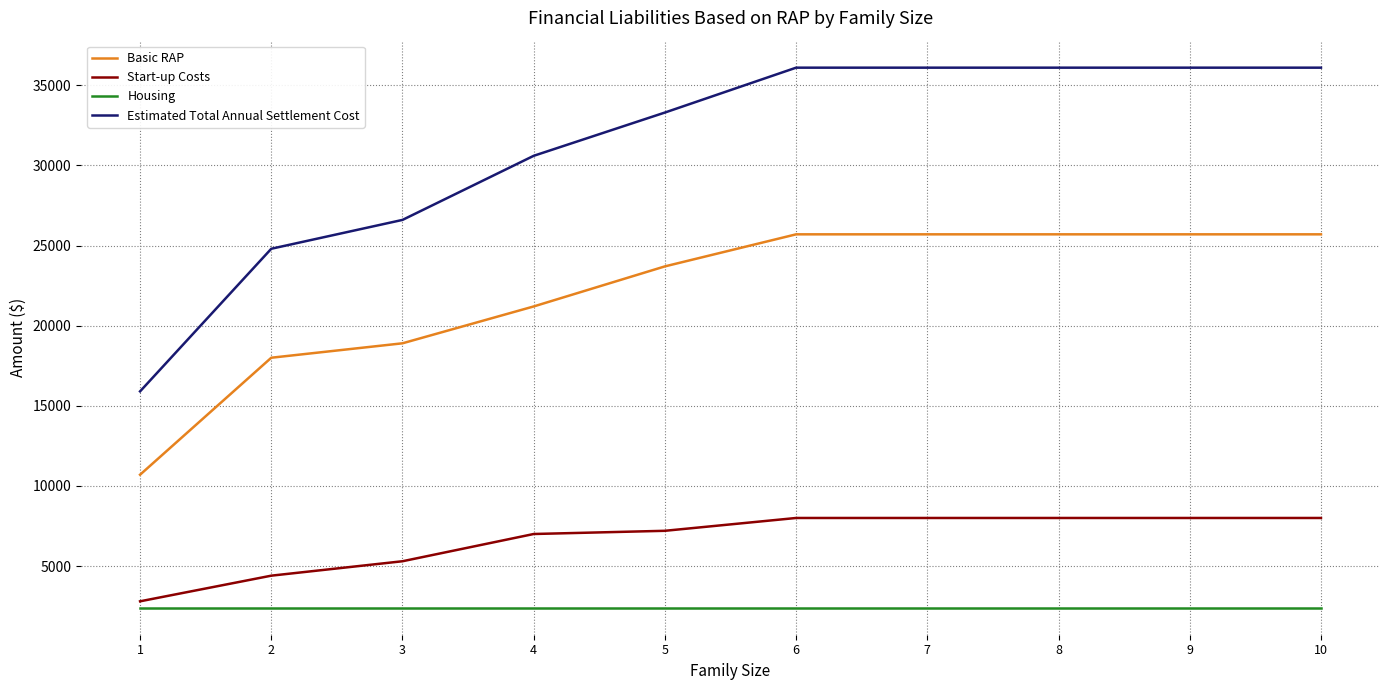

Count the number of categories in the chart.

10